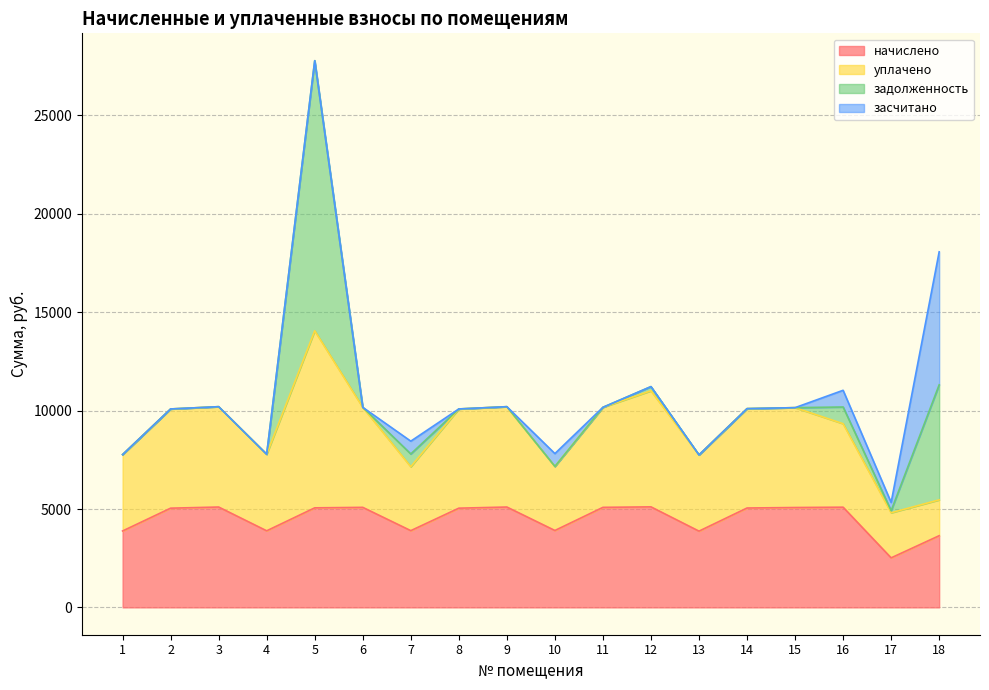

Reading right to left, what are all the values shown in this chart?

начислено: 3643.2	2517.1	5092.2	5075.7	5050.8	3875.0	5108.8	5083.9	3908.2	5100.5	5042.5	3899.9	5083.9	5059.1	3891.6	5100.5	5042.5	3883.3
уплачено: 1821.6	2292.2	4243.5	5075.7	5050.8	3875.0	5898.6	5083.9	3256.8	5100.5	5042.5	3250.0	5083.9	9000.0	3891.6	5100.5	5042.5	3883.3
задолженность: 5847.6	104.9	848.7	0.0	0.0	0.0	212.9	0.0	0.0	0.0	0.0	648.4	0.0	13727.2	0.0	0.0	0.0	0.0
засчитано: 6758.4	419.5	848.7	0.0	0.0	0.0	0.0	0.0	651.4	0.0	0.0	649.9	0.0	0.0	0.0	0.0	0.0	0.0